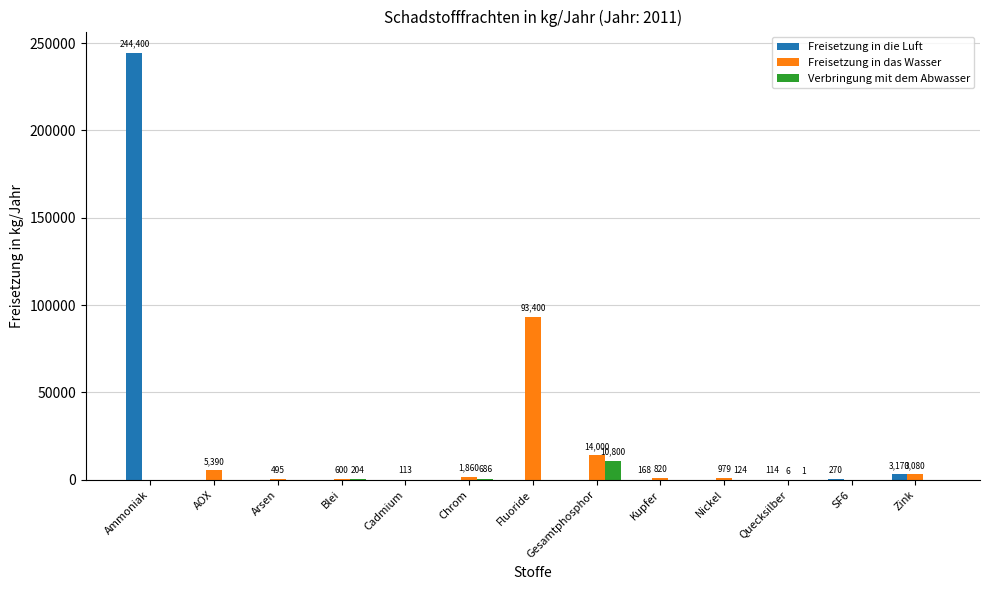

Which category has the highest value in the Freisetzung in die Luft series?

Ammoniak